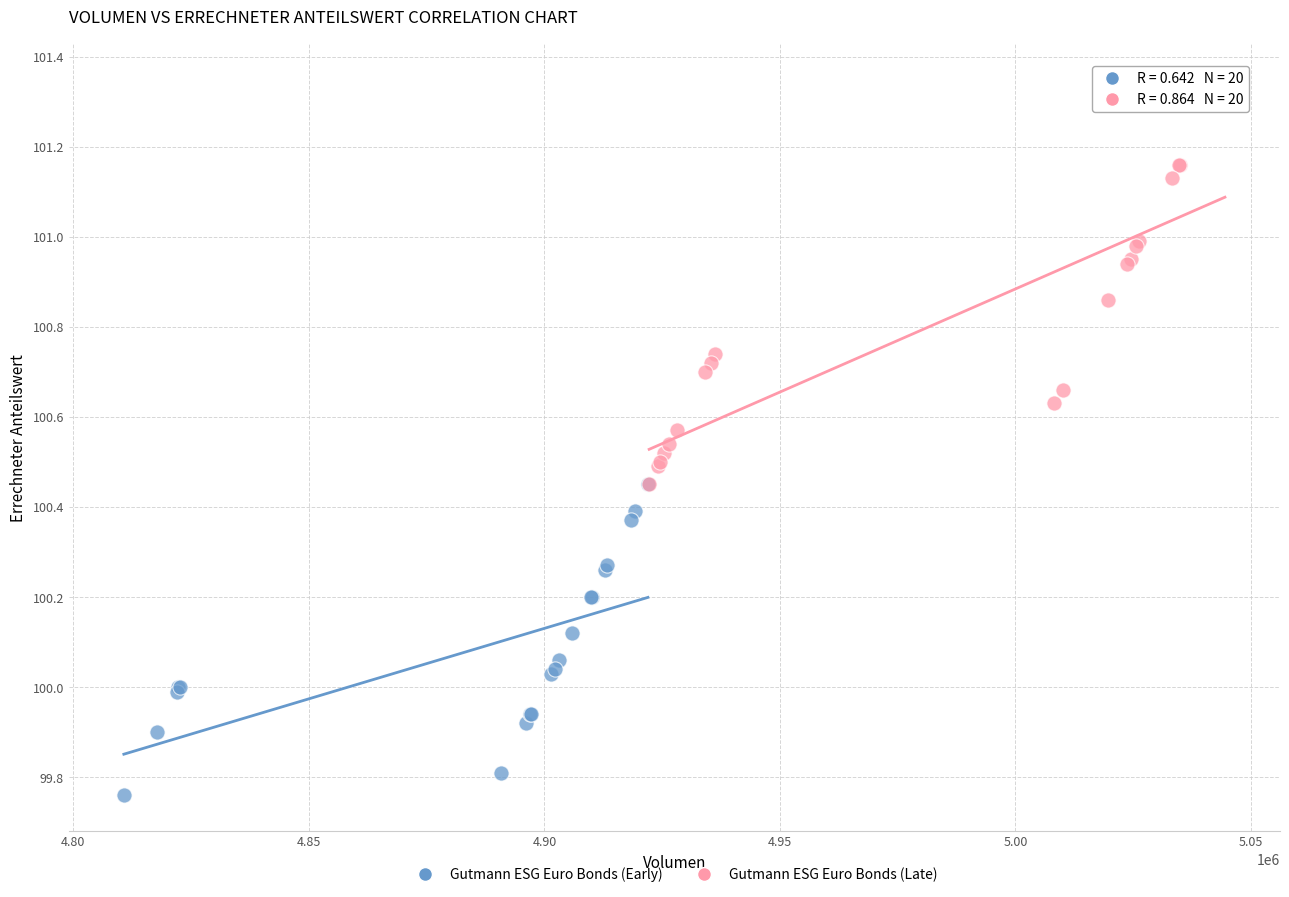

What are all the series names shown in the legend?

Gutmann ESG Euro Bonds (Early), Gutmann ESG Euro Bonds (Late)